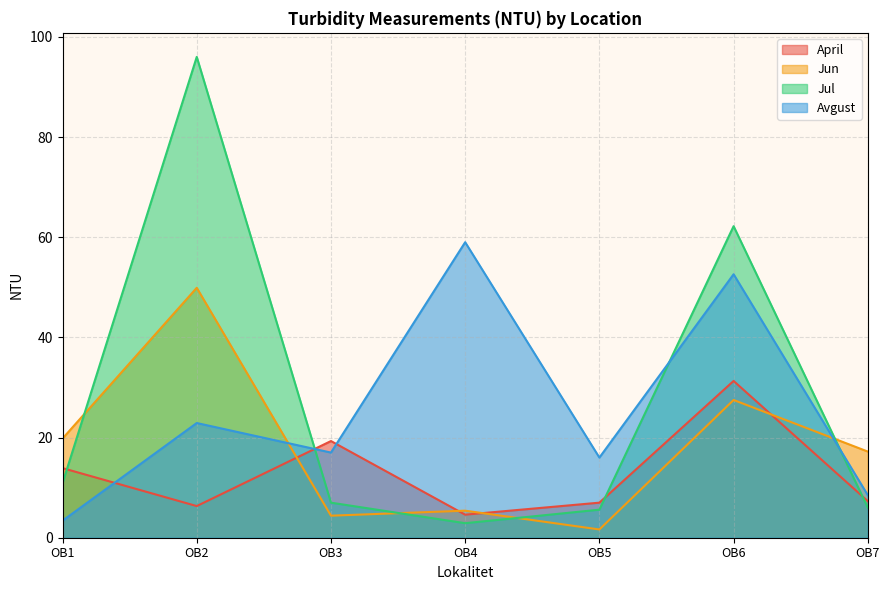

Is the value of Jun at OB5 greater than the value of Avgust at OB7?

No